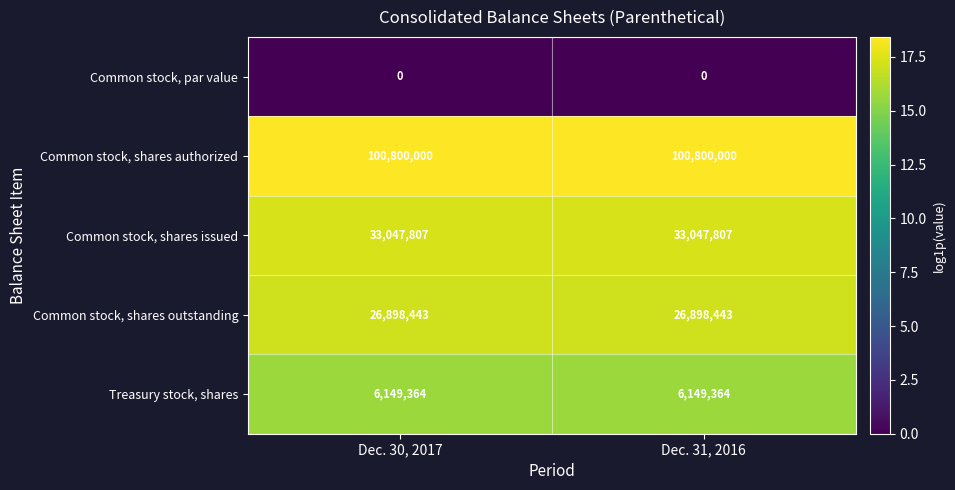

What value does the Common stock, shares issued series have at Dec. 30, 2017?

33047807